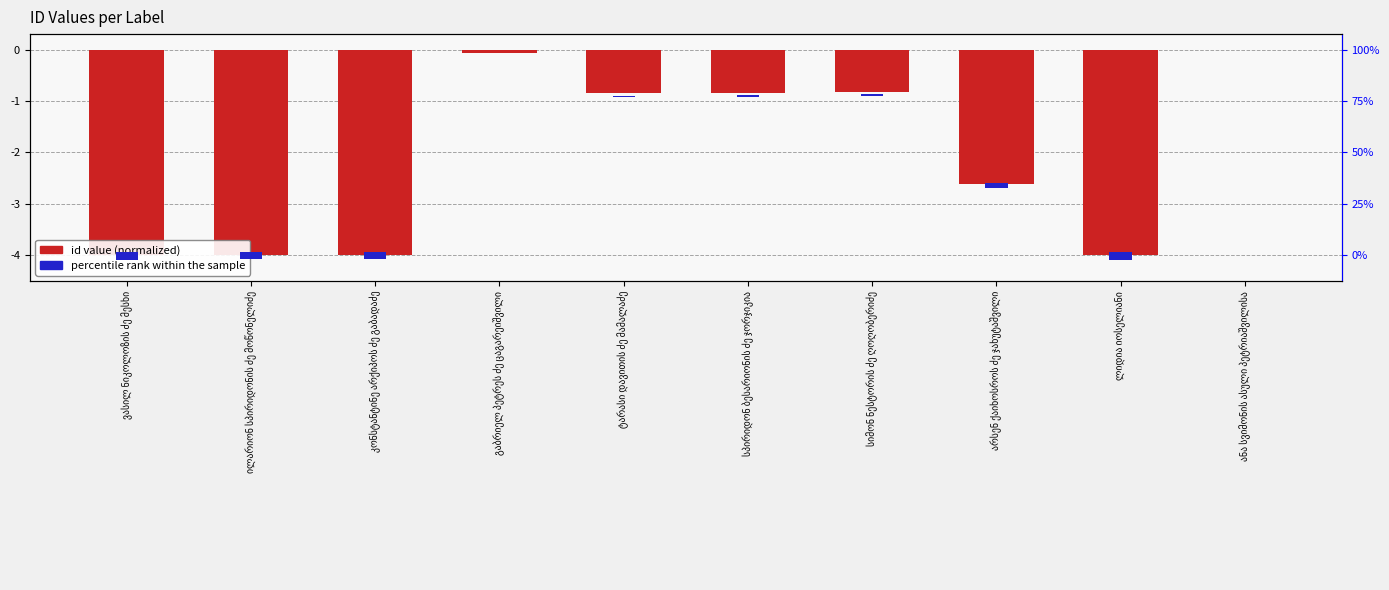

How many bars are there in each group?

2